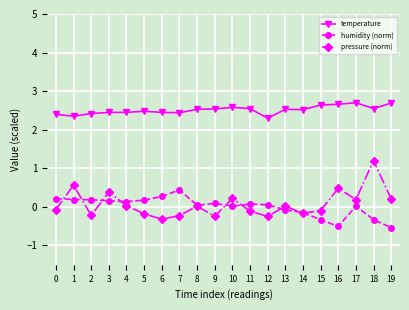

Where is the first local minimum for pressure (norm)?

2